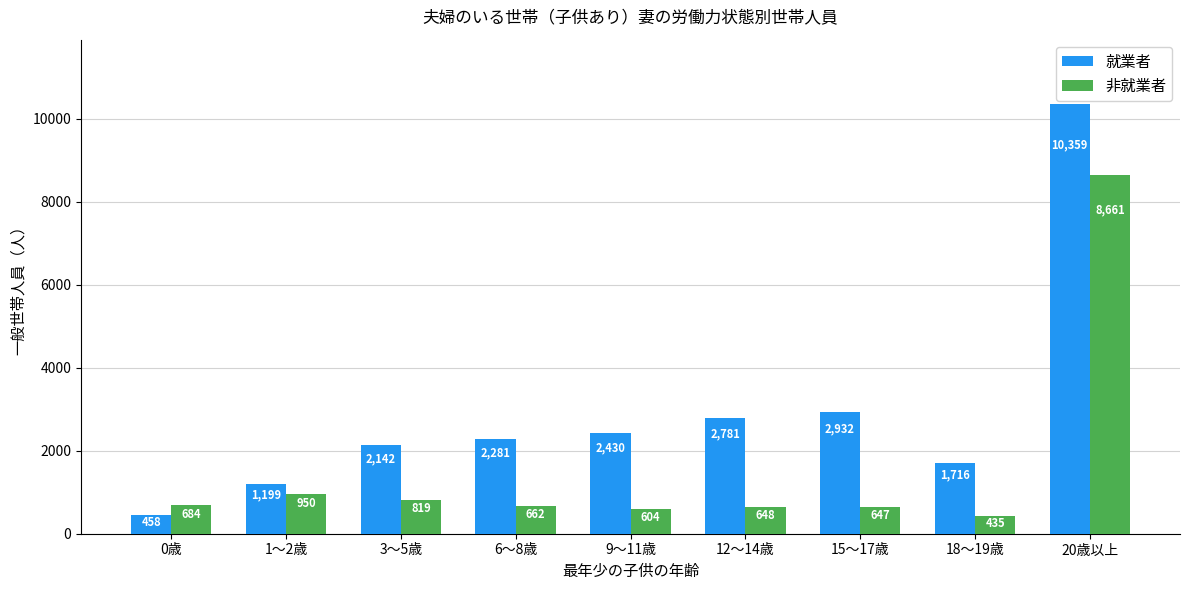

Reading right to left, extract all data points from this chart.

就業者: 10359	1716	2932	2781	2430	2281	2142	1199	458
非就業者: 8661	435	647	648	604	662	819	950	684